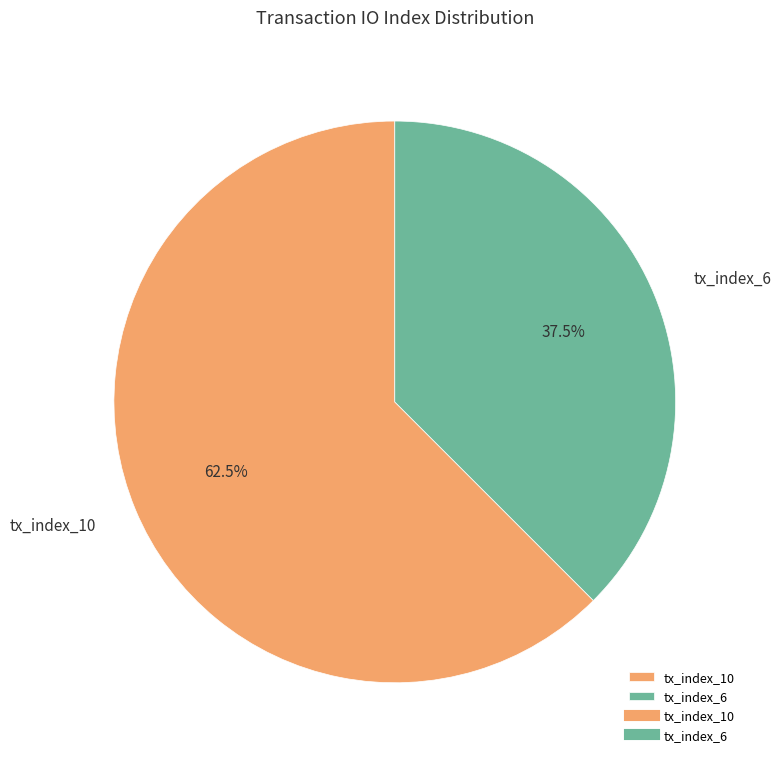

Rank the categories by value from highest to lowest.

tx_index_10, tx_index_6